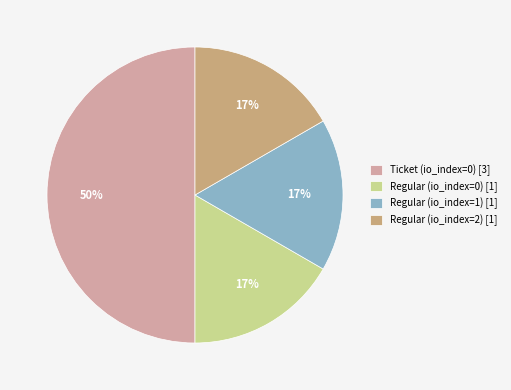

Which category has the biggest portion of the pie?

Ticket (io_index=0) [3]